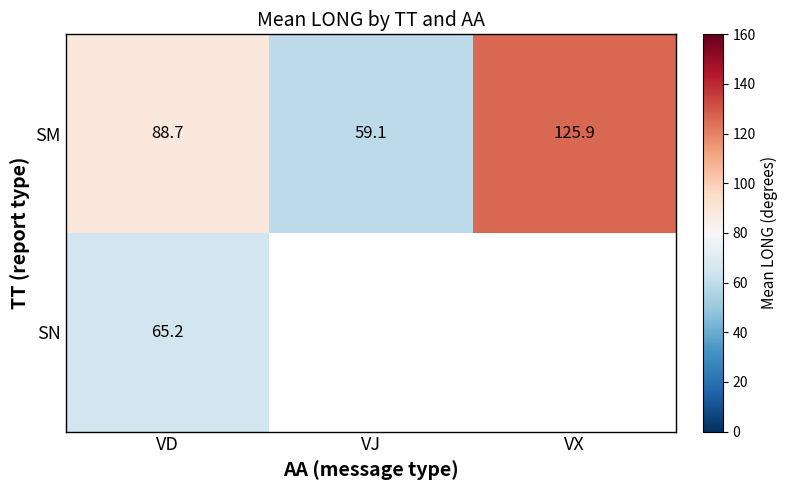

Rank the categories by SM value from lowest to highest.

VJ, VD, VX